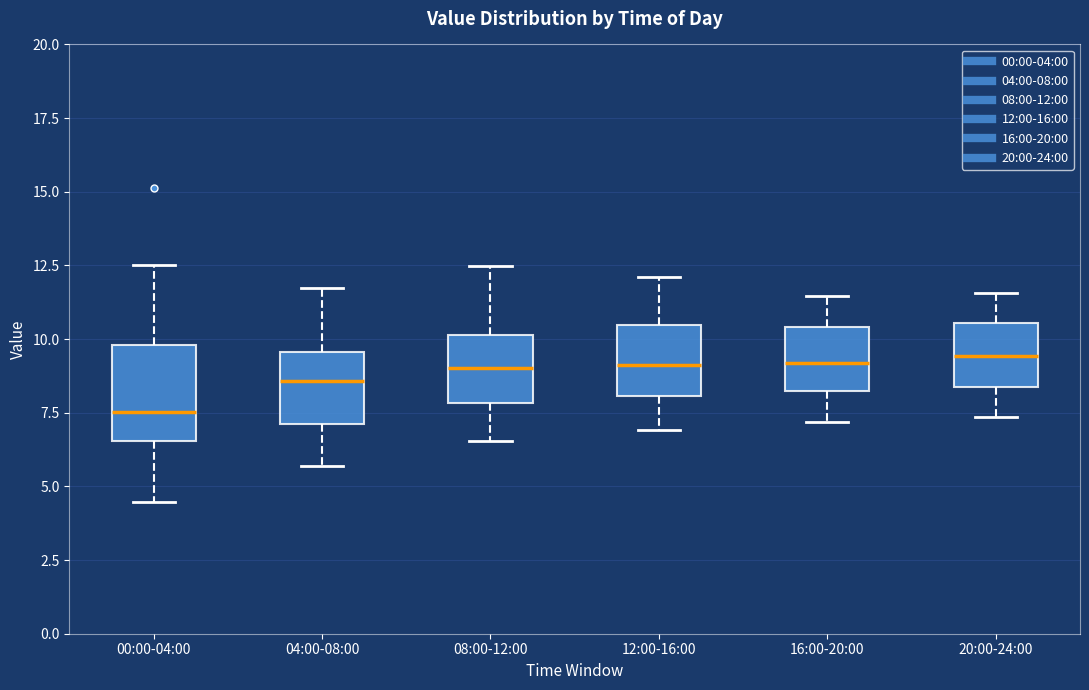

Comparing the boxes themselves (not the whiskers), which one is the tallest?

00:00-04:00